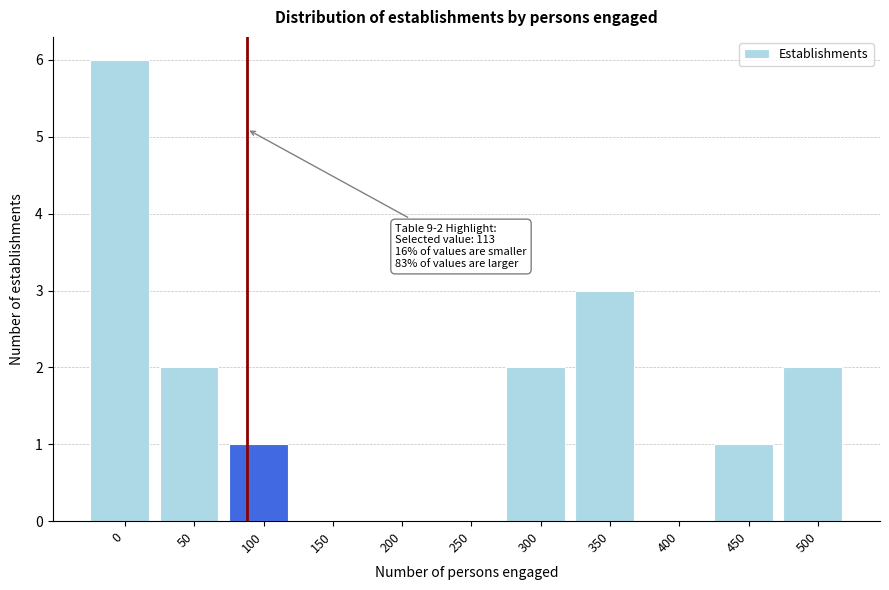

Reading left to right, what are all the values shown in this chart?

0=6	50=2	100=1	150=0	200=0	250=0	300=2	350=3	400=0	450=1	500=2